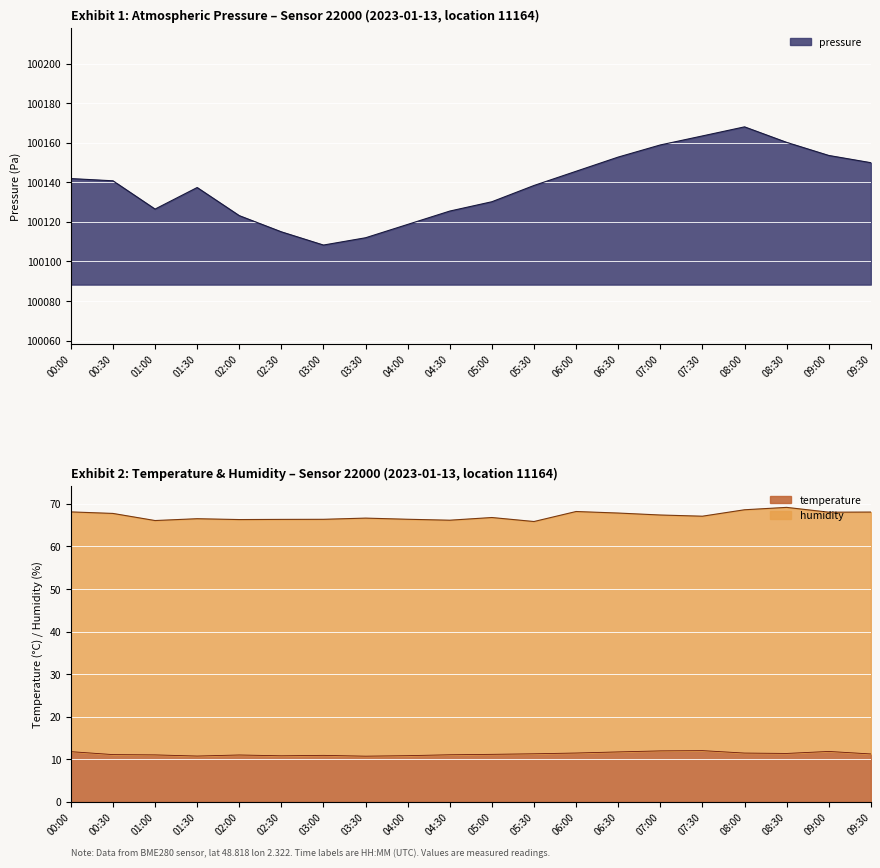

The value of pressure at 03:00 is 100108.3. True or false?

True